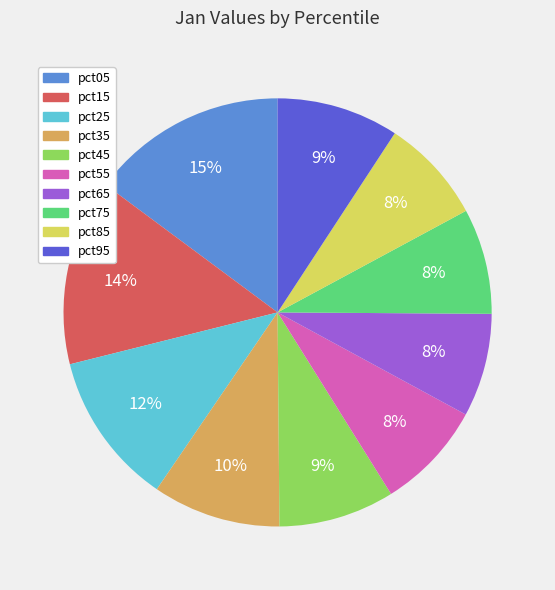

Is it true that pct55 is 8% of the pie?

True